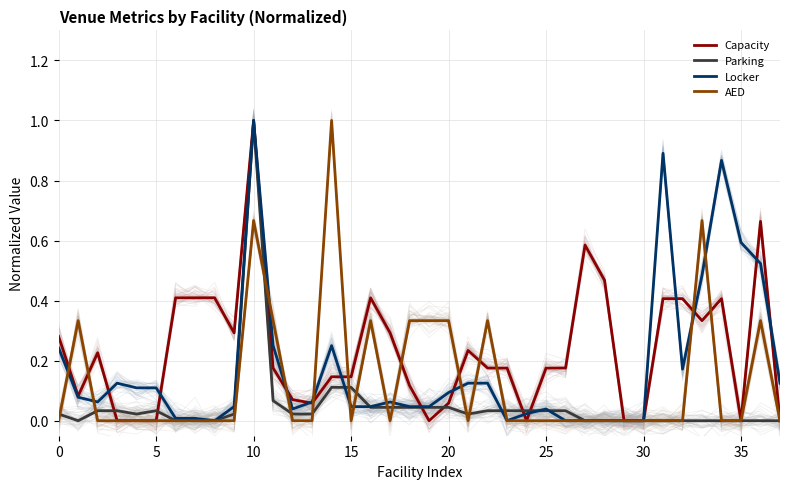

Which series has the widest spread of values?

Capacity